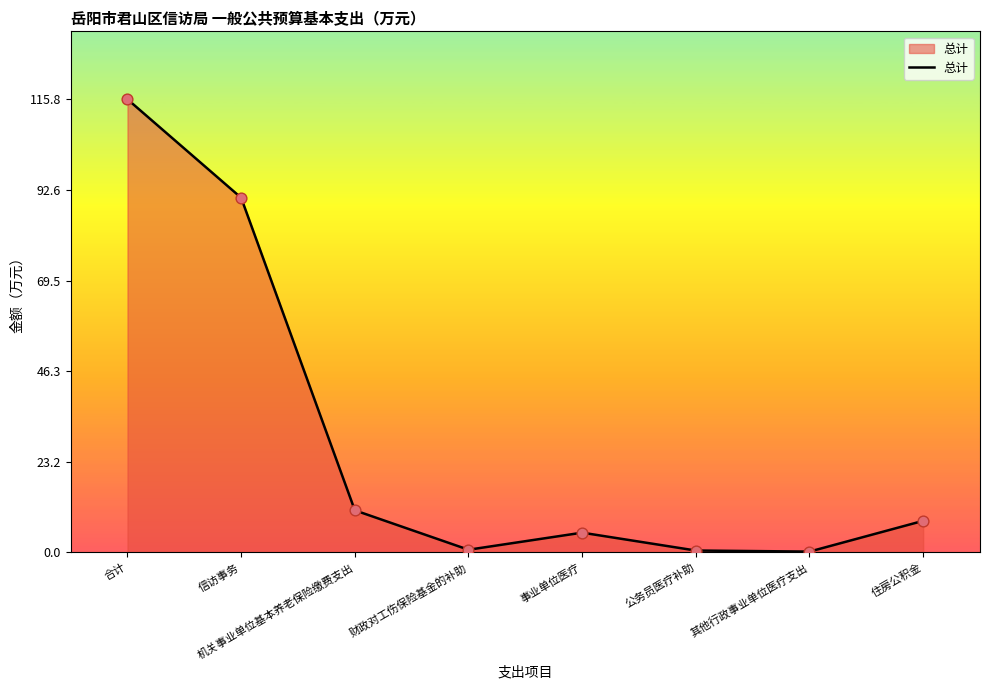

Which has a higher value, 合计 or 机关事业单位基本养老保险缴费支出?

合计